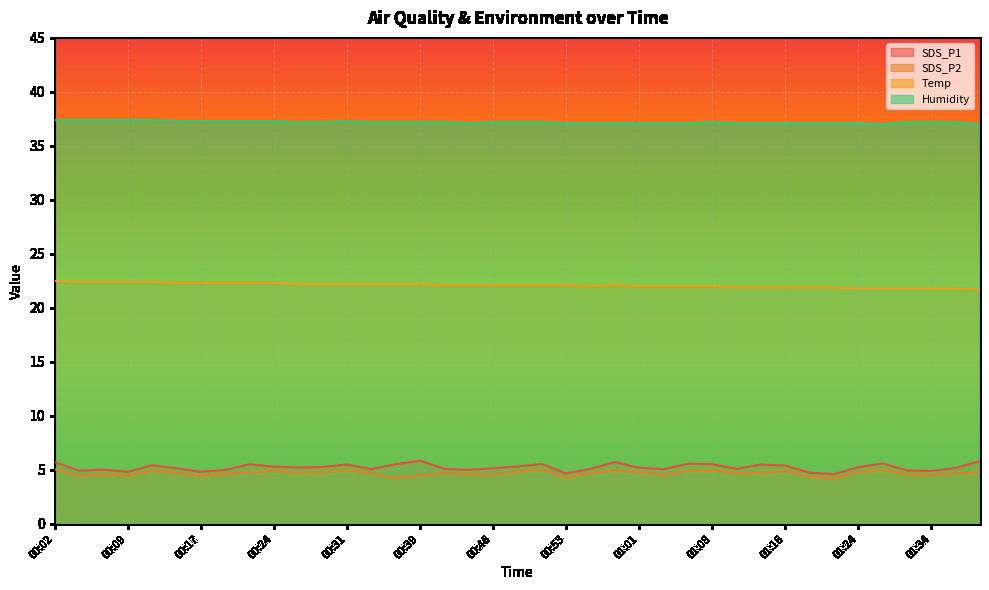

How many data points does each series have?

39